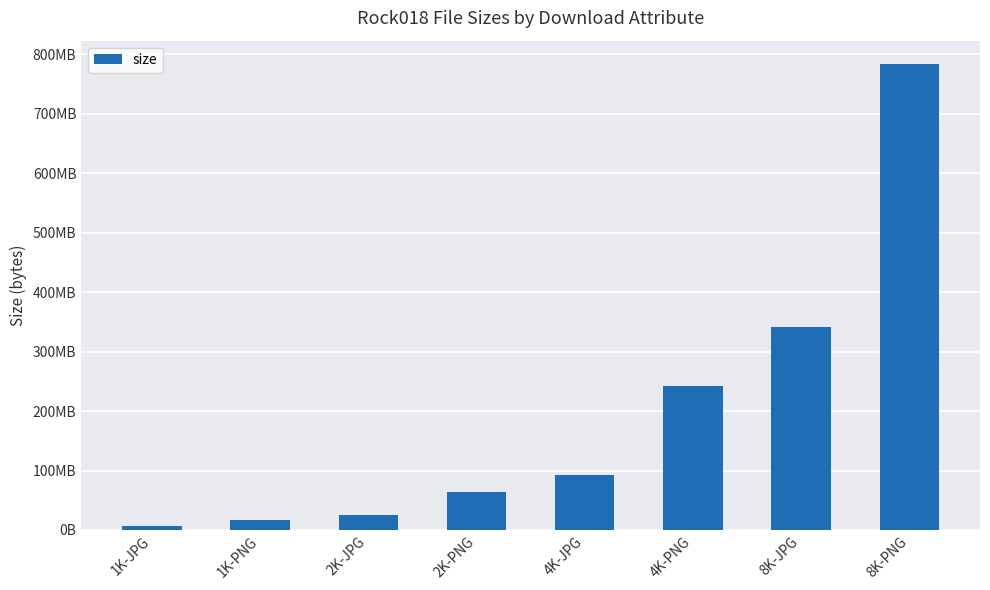

Is it true that the value at 8K-JPG is 191110110?

False